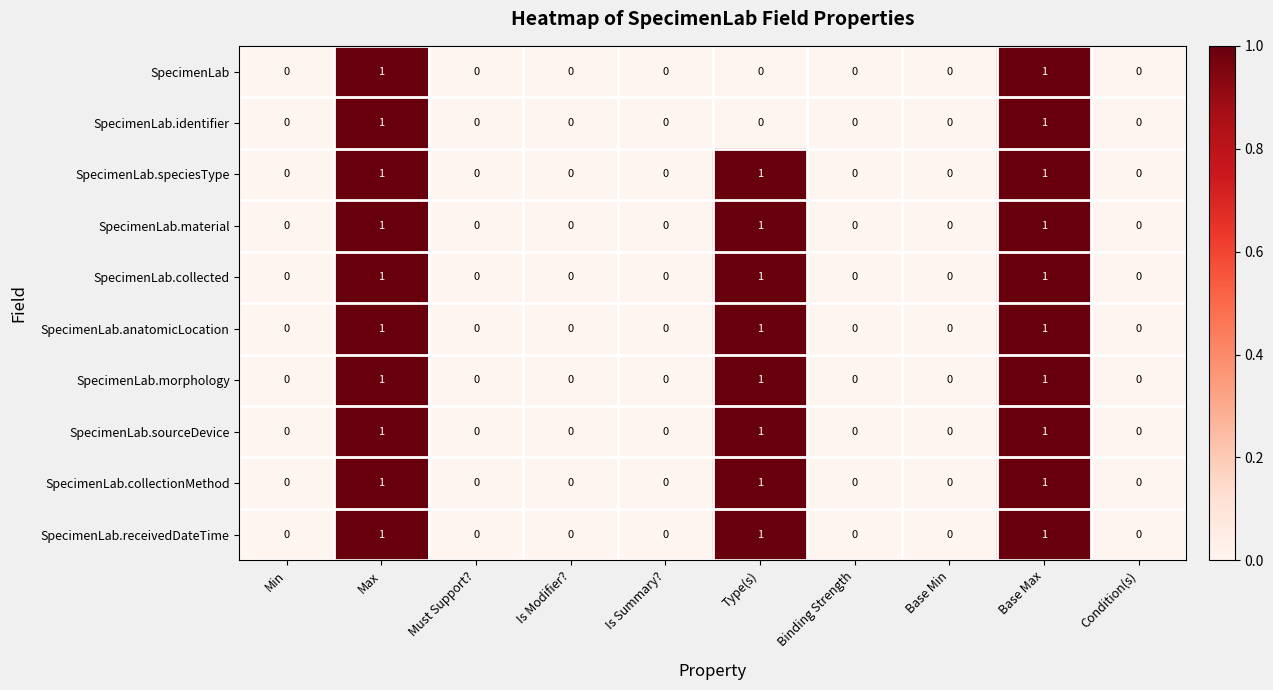

How many categories are shown in the chart?

10